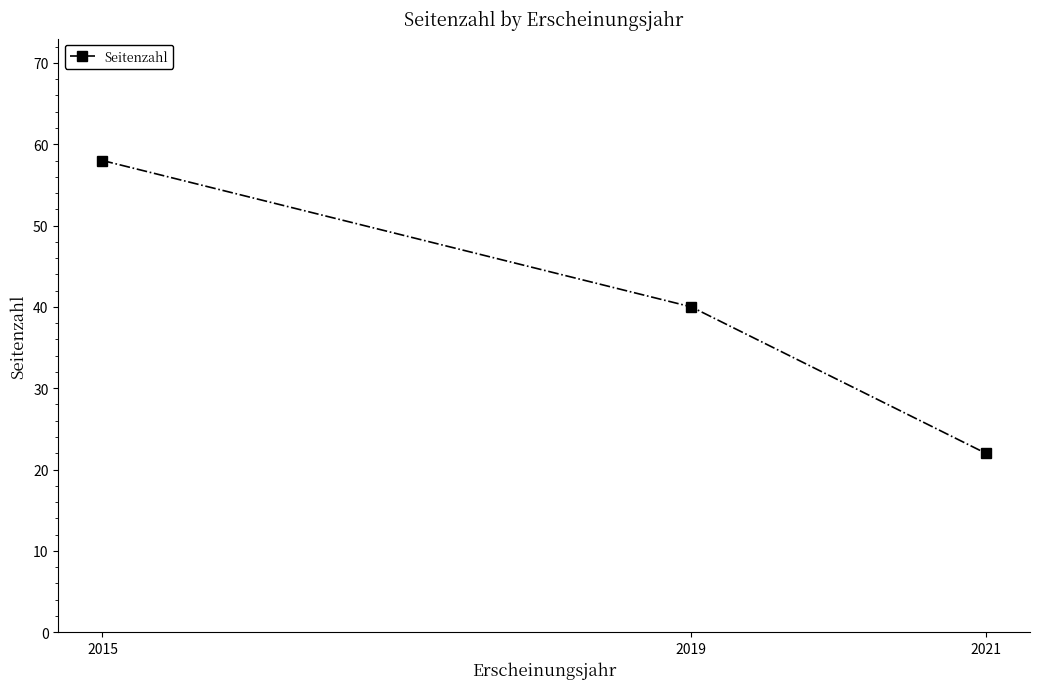

Rank the categories by value from lowest to highest.

2021, 2019, 2015